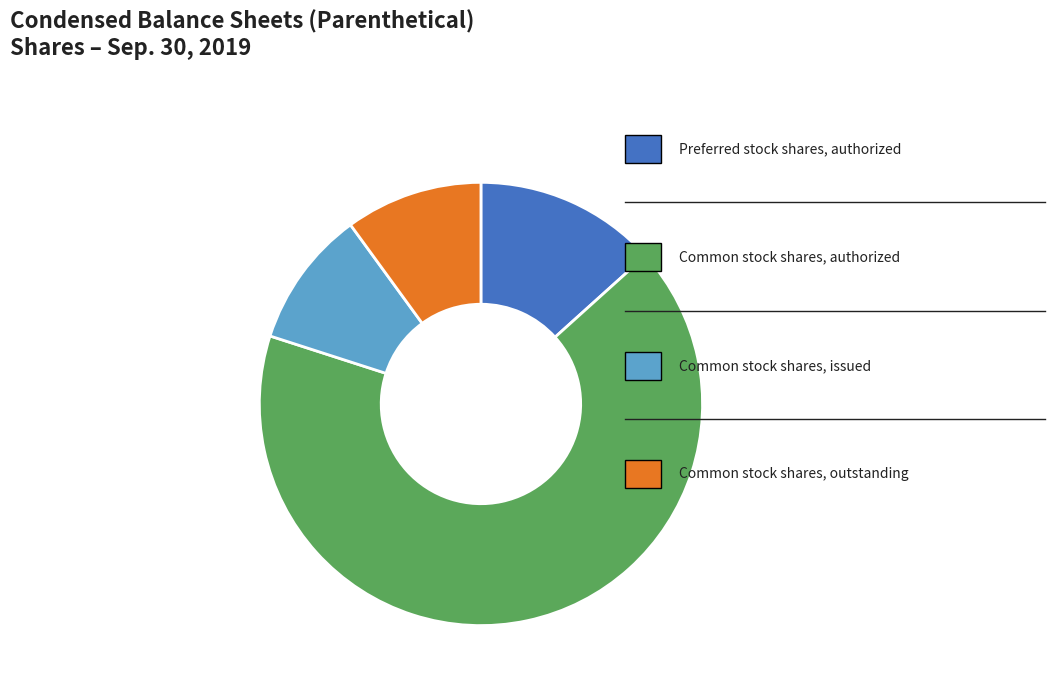

Is there any slice that represents more than half of the pie?

Yes